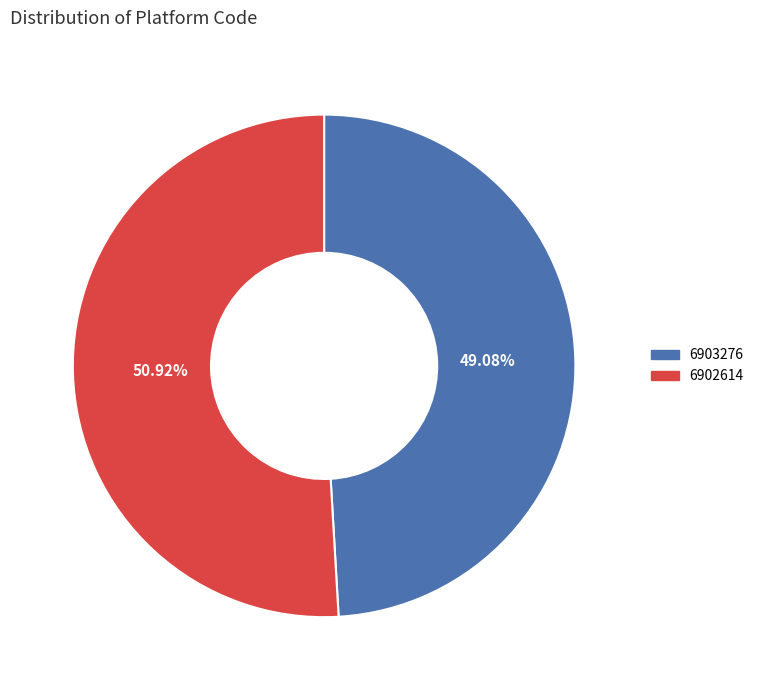

What is the smallest slice in the pie chart?

6903276